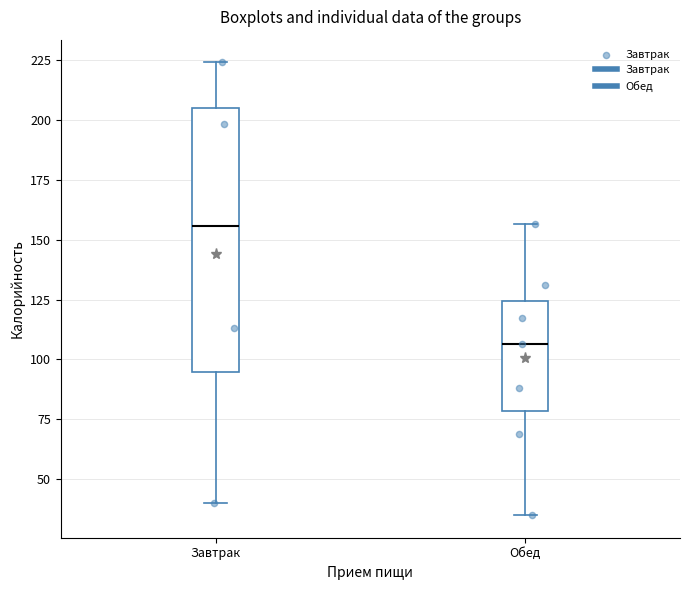

Reading left to right, transcribe this box plot: for each box, give where its median line is, the range the box spans, and where its two whiskers end, as read against the y-axis. The values are not printed on the chart, so give them approximately, as read against the axis.

Завтрак: median 155, box 95 to 205, whiskers 40 to 225
Обед: median 105, box 80 to 125, whiskers 35 to 155